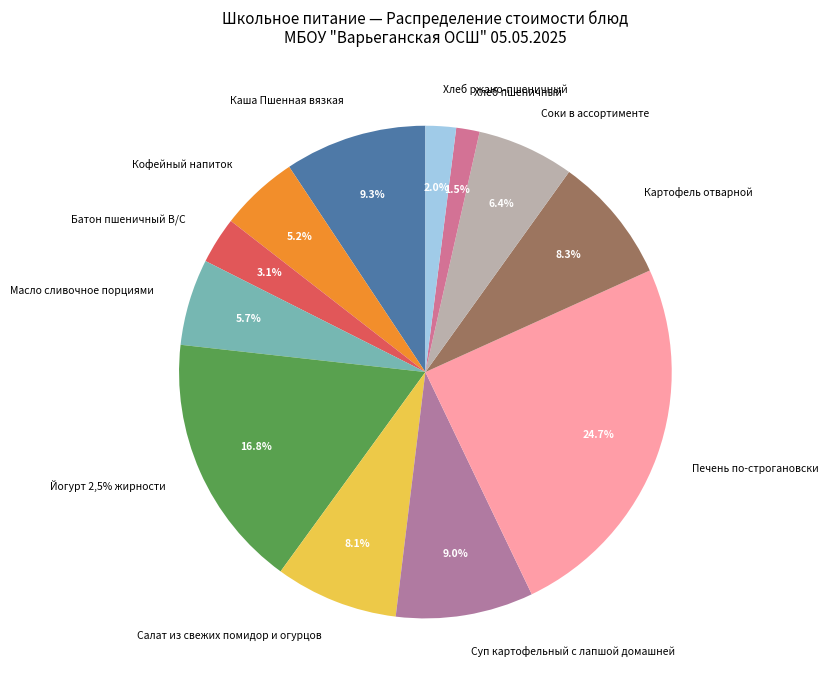

Rank the categories by value from highest to lowest.

Печень по-строгановски, Йогурт 2,5% жирности, Каша Пшенная вязкая, Суп картофельный с лапшой домашней, Картофель отварной, Салат из свежих помидор и огурцов, Соки в ассортименте, Масло сливочное порциями, Кофейный напиток, Батон пшеничный В/С, Хлеб ржано-пшеничный, Хлеб пшеничный